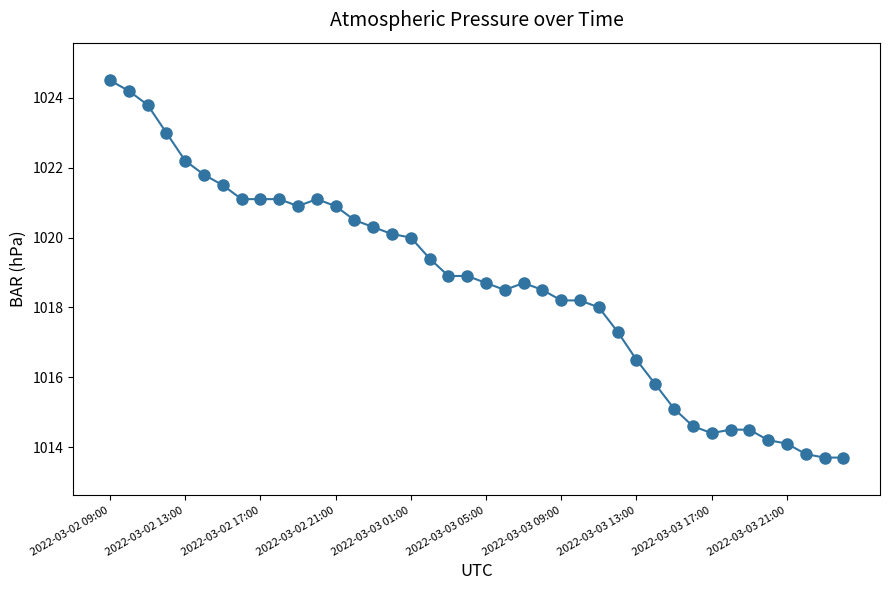

Count the number of data series in this chart.

1